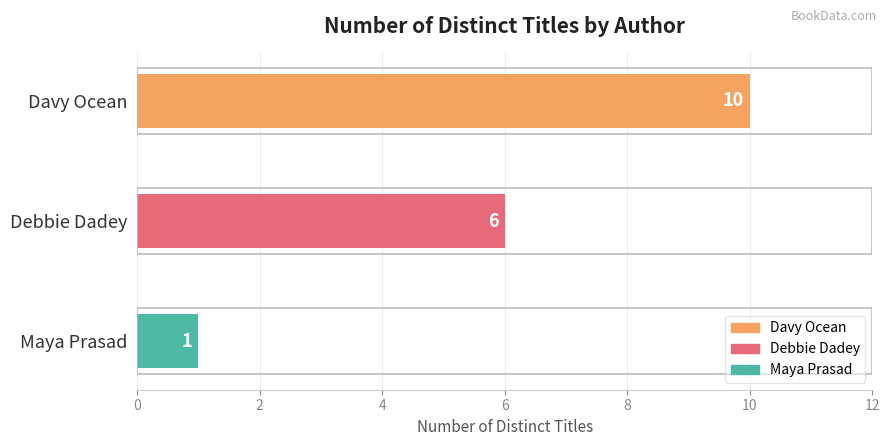

What is the sum of all values?

17